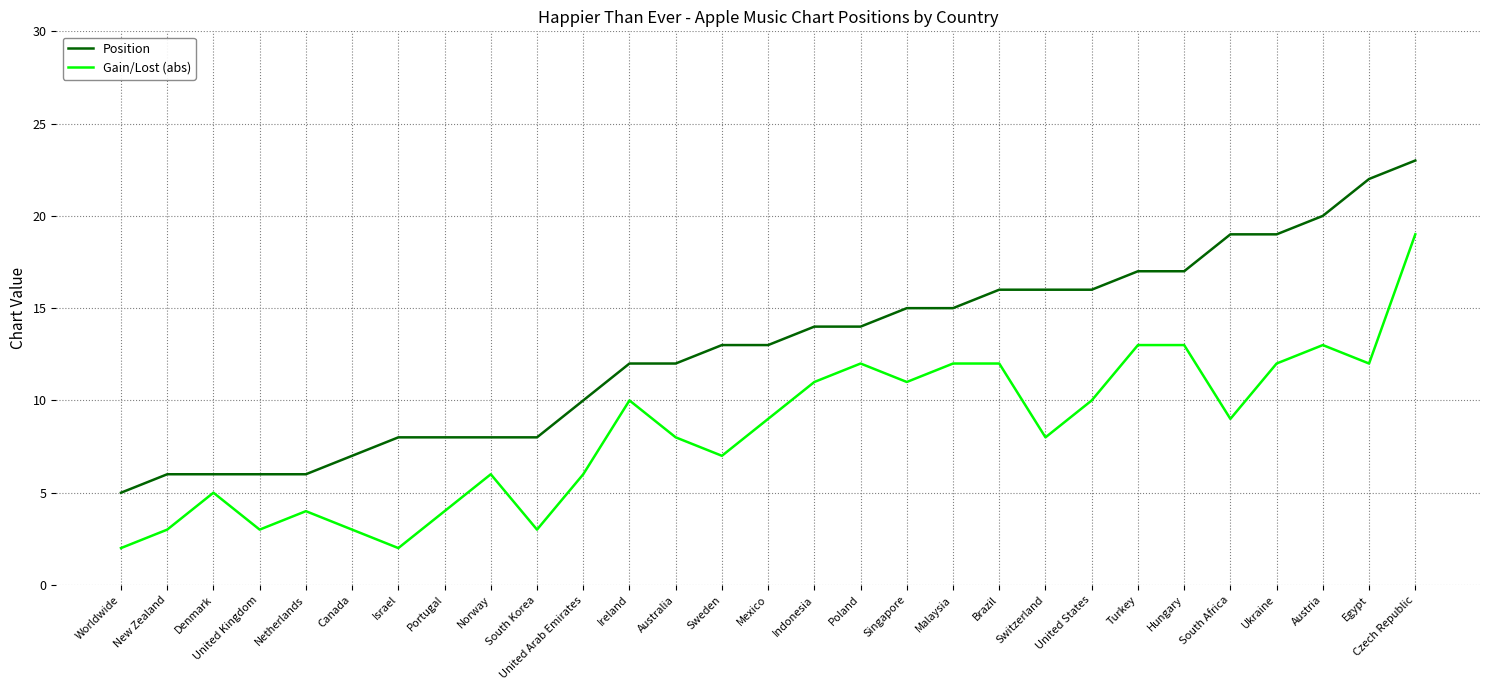

What position from the left is Malaysia?

19